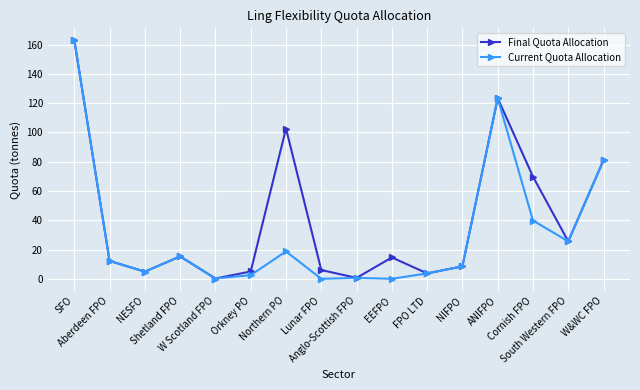

List the series in order of their overall mean, lowest first.

Current Quota Allocation, Final Quota Allocation